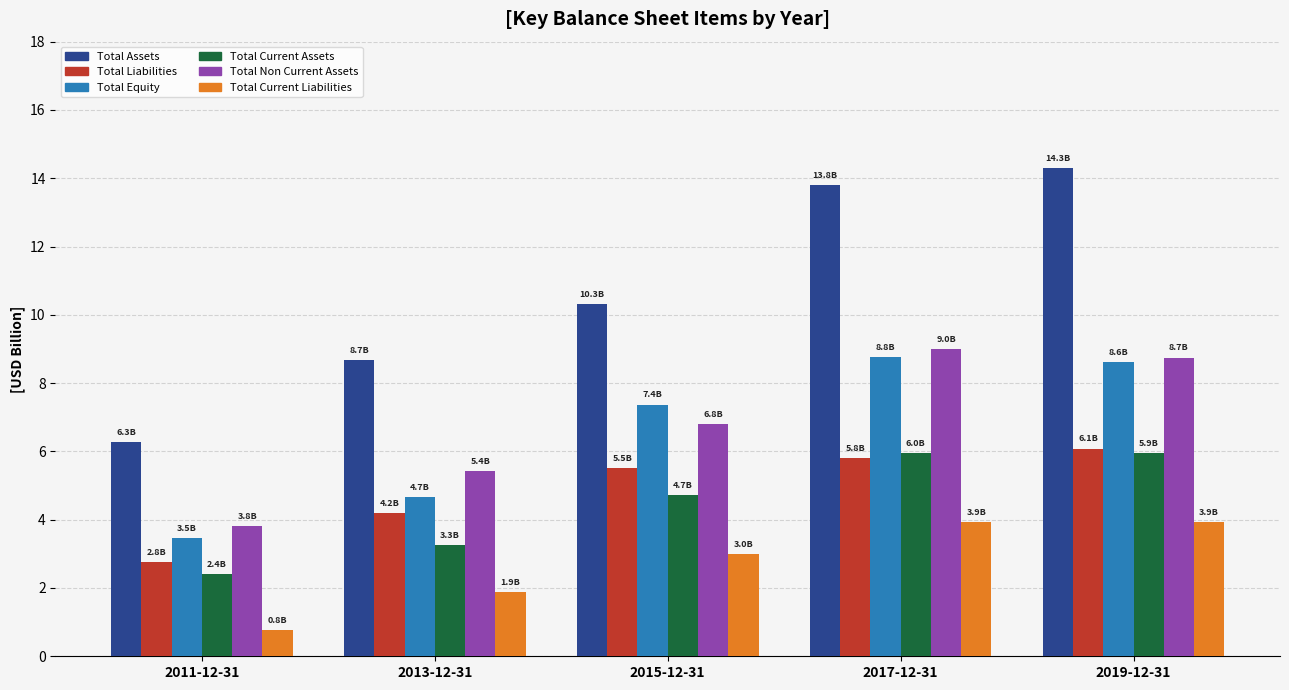

What is the difference between the maximum and minimum values in the Total Current Liabilities series?

3.1